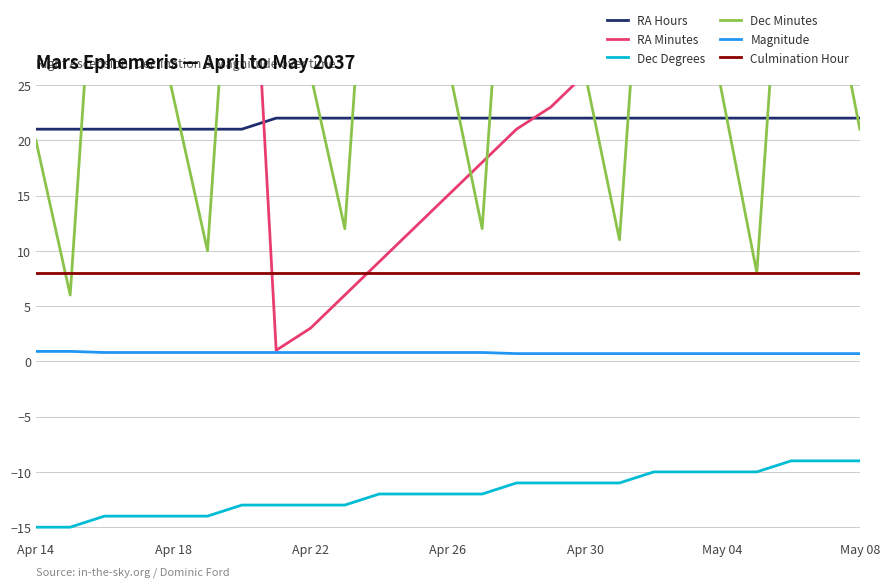

What value does the Culmination Hour series have at 23?

8.0